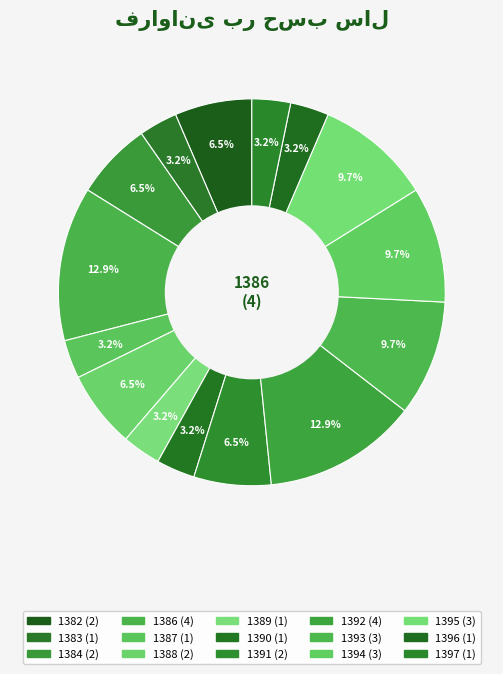

The 1382 slice represents 6% of the pie. True or false?

True